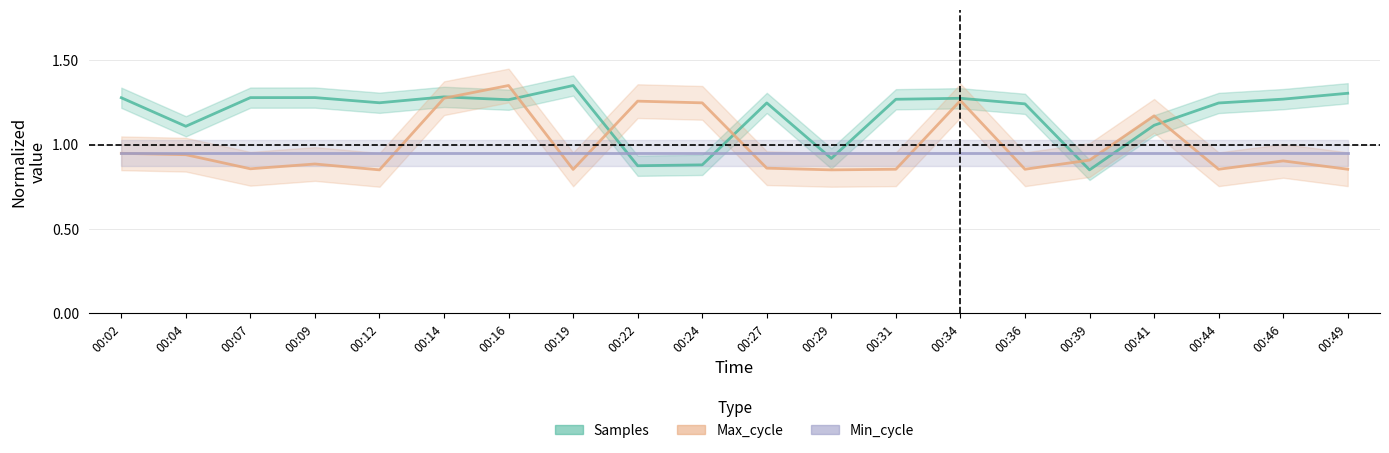

True or false: Max_cycle and Samples cross at least once.

True